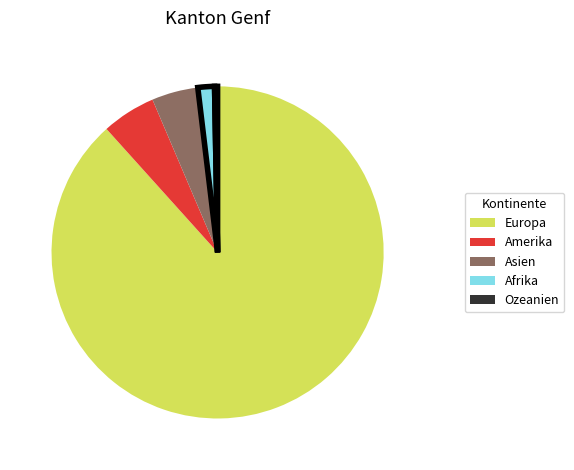

How many segments does this pie chart have?

5